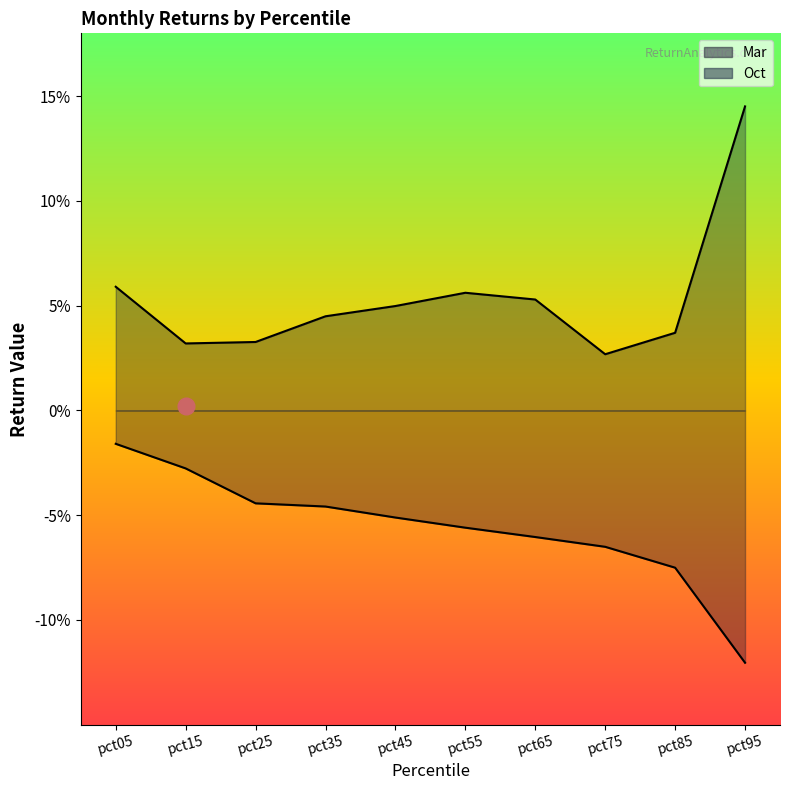

What is the sum of all Oct values?

0.5